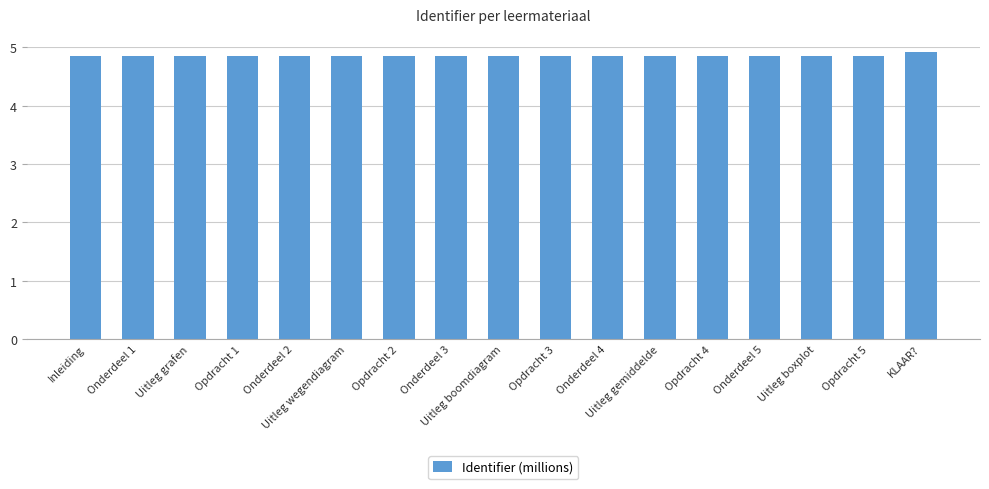

How many categories are shown in the chart?

17